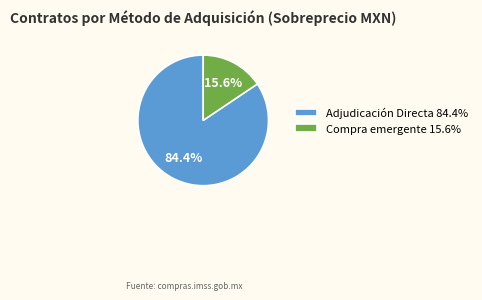

Which slice represents more than half of the pie?

Adjudicación Directa 84.4%